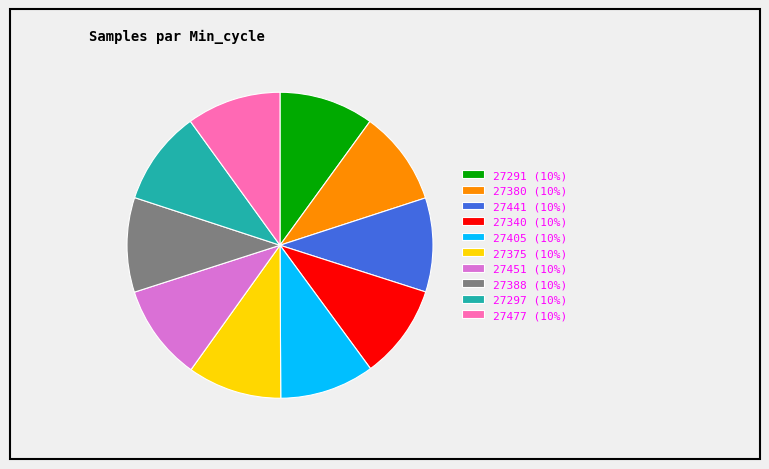

Is the sum of 27477 (10%) and 27405 (10%) greater than half?

No